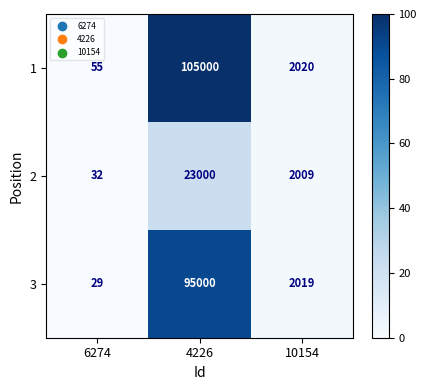

Is the value of 2 at 6274 greater than the value of 3 at 6274?

Yes